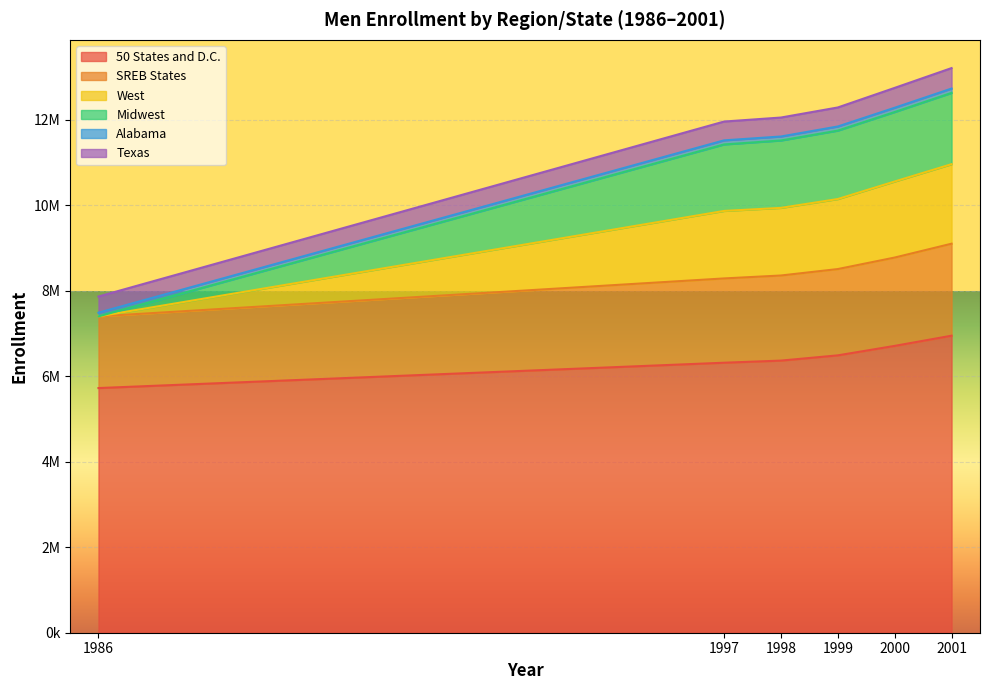

At which label is SREB States closest to 1914654?

1997